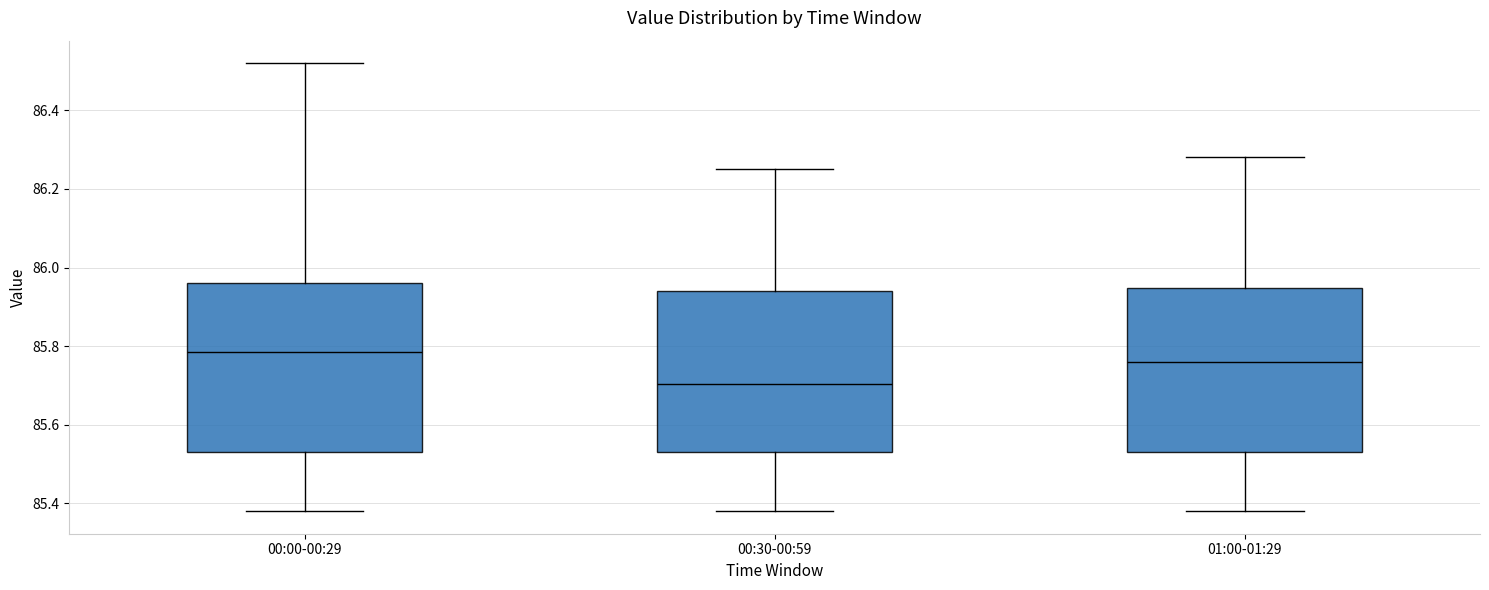

Where is the upper edge of the box for 00:30-00:59 on the y-axis? The values are not printed on the chart, so give them approximately, as read against the axis.

85.94